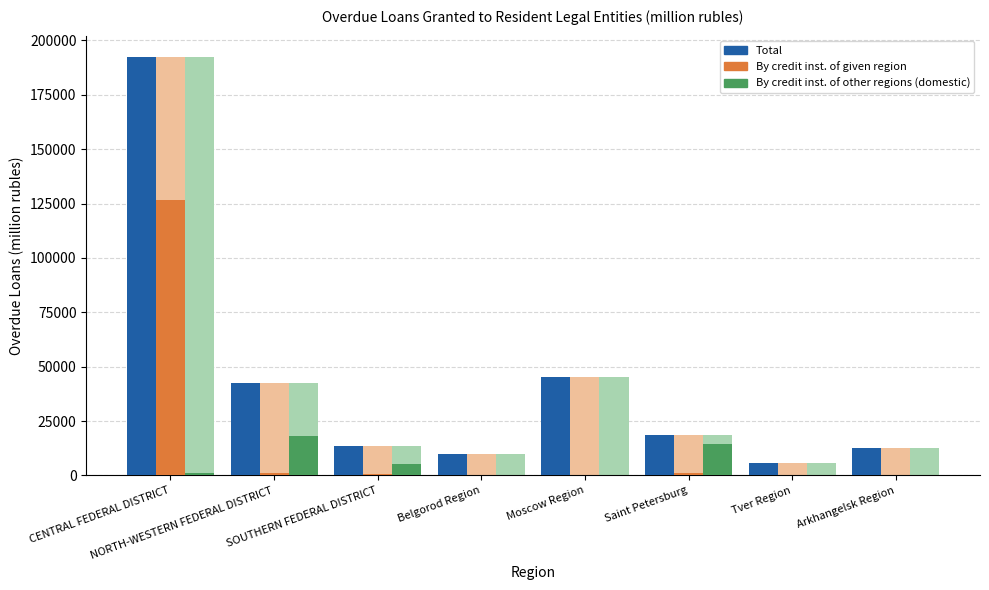

Which has a higher value, SOUTHERN FEDERAL DISTRICT or NORTH-WESTERN FEDERAL DISTRICT?

NORTH-WESTERN FEDERAL DISTRICT